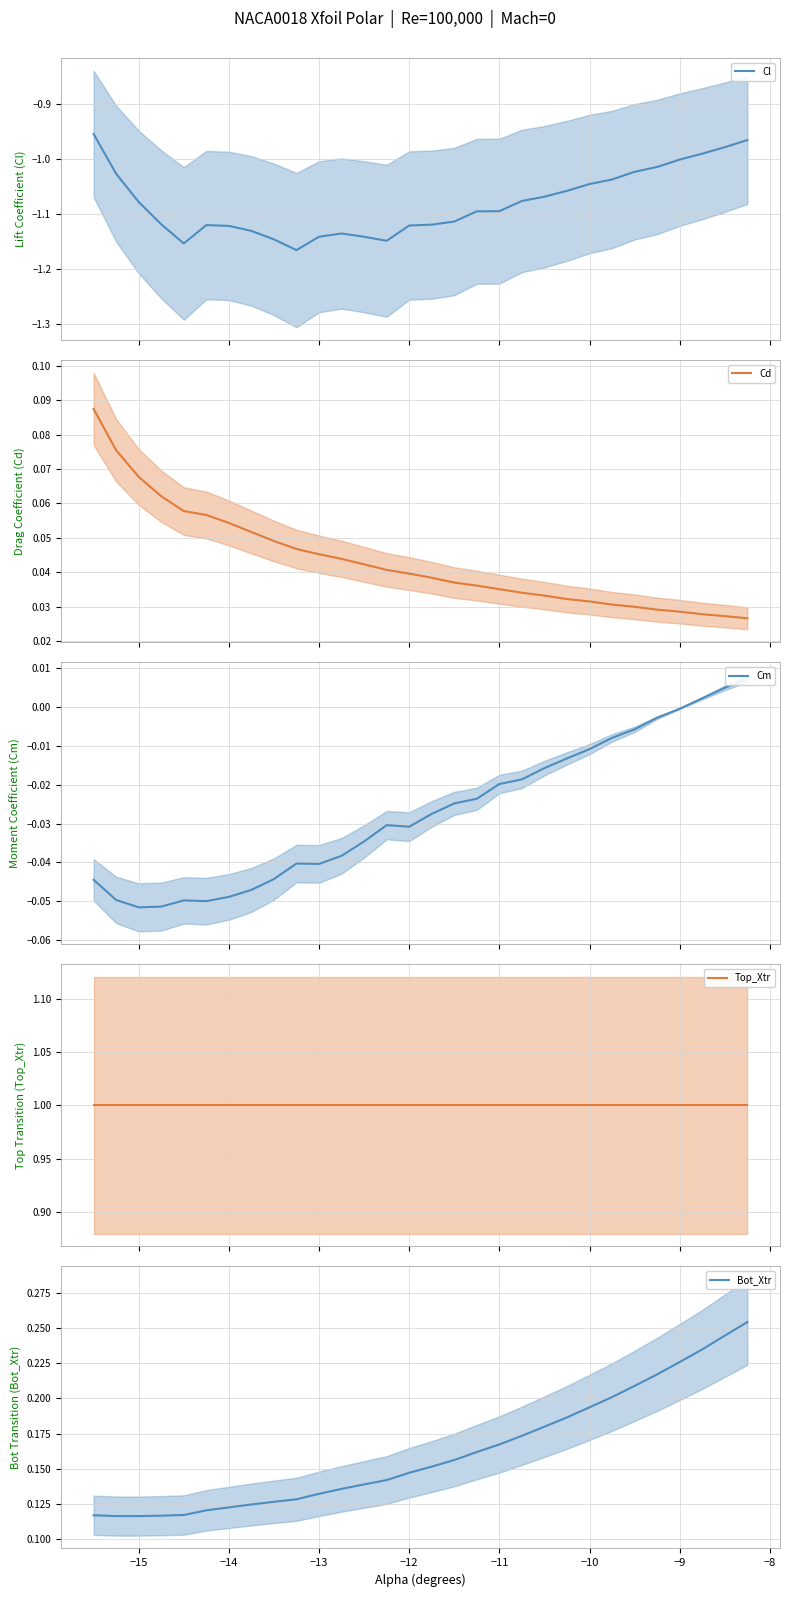

The Bot_Xtr series shows 0.2 at −15. True or false?

False